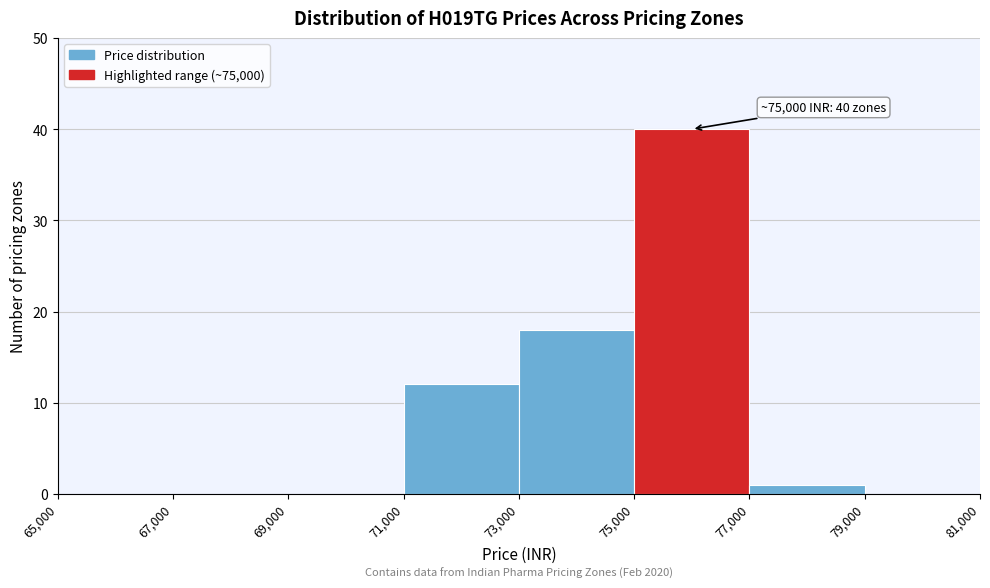

Over which range of the x-axis is the bar tallest?

75,000 to 77,000